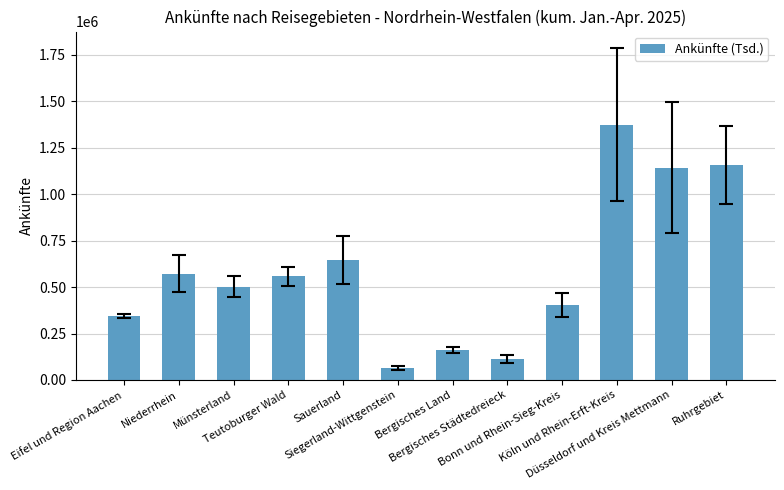

What is the label of the 4th bar from the right?

Bonn und Rhein-Sieg-Kreis